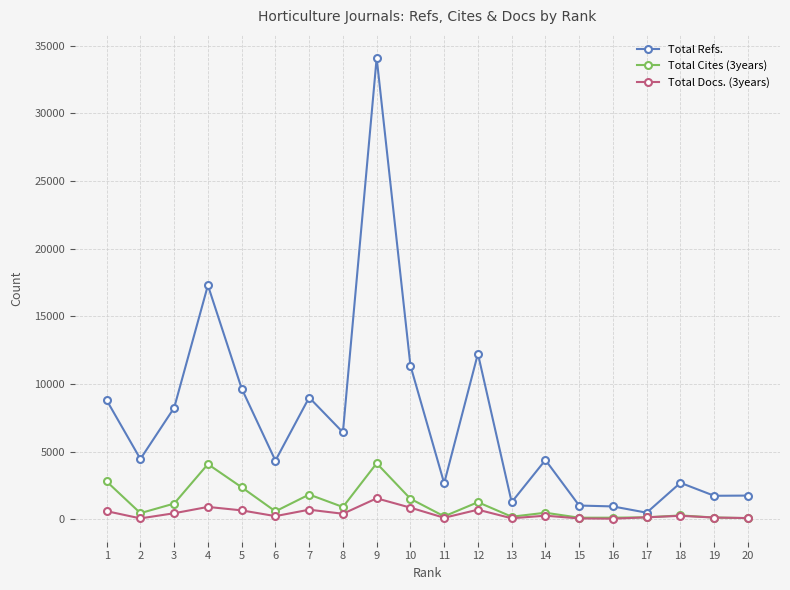

Where is the first local minimum for Total Refs.?

2